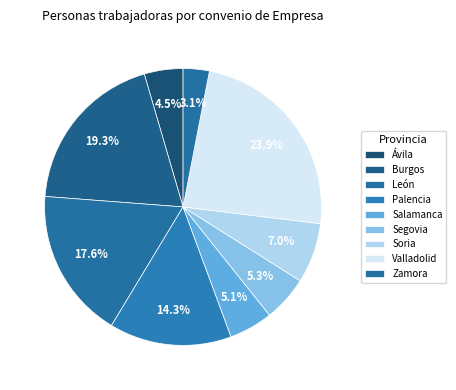

How many segments does this pie chart have?

9